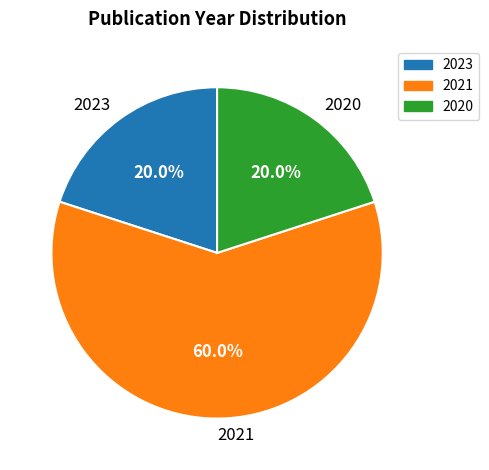

Which category accounts for the majority?

2021